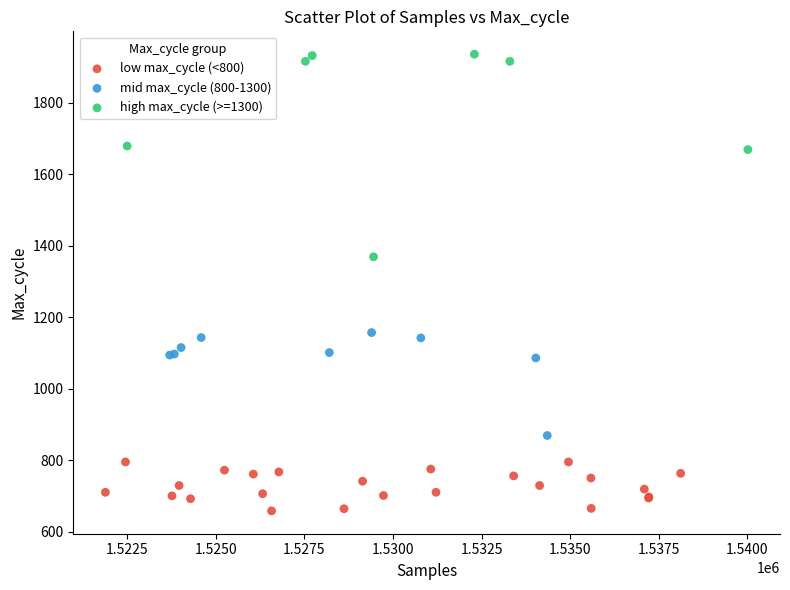

Which series reaches the maximum Y coordinate?

high max_cycle (>=1300)